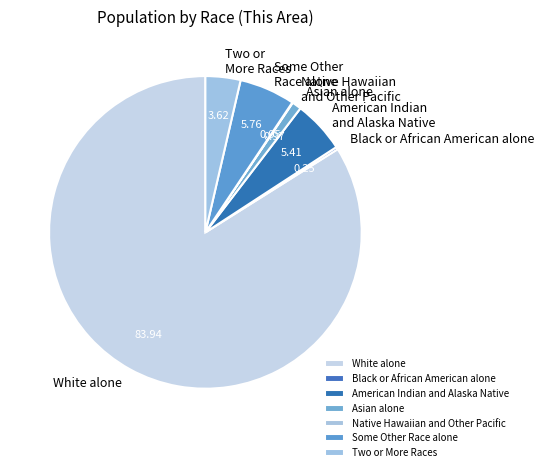

What is the largest slice in the pie chart?

White alone